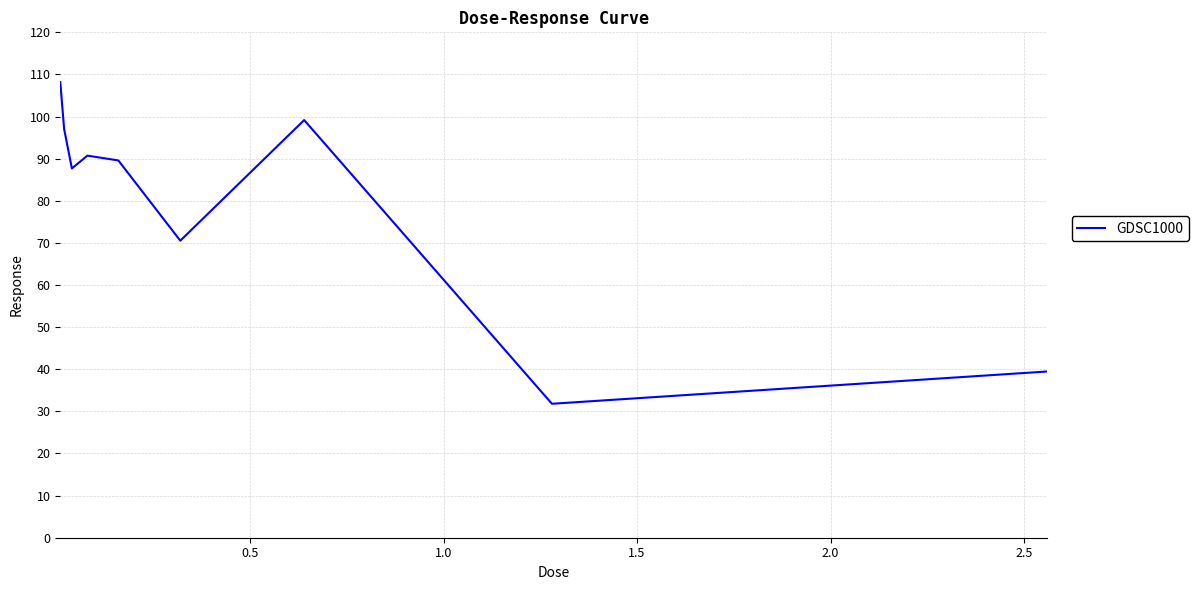

What is the difference between the maximum and minimum values?

76.4